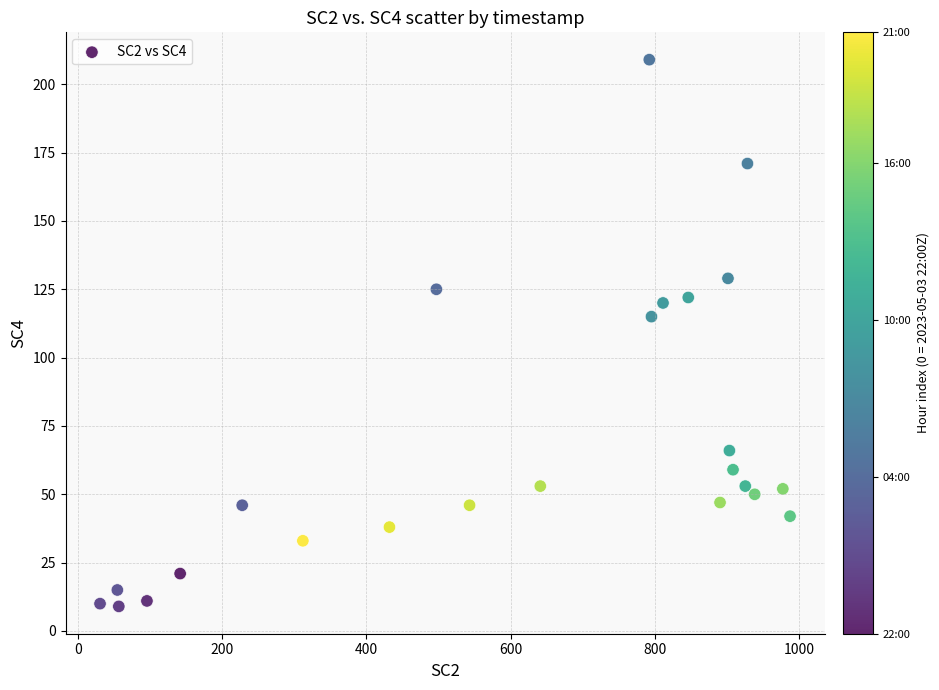

What is the range of Y values (max minus min)?

200